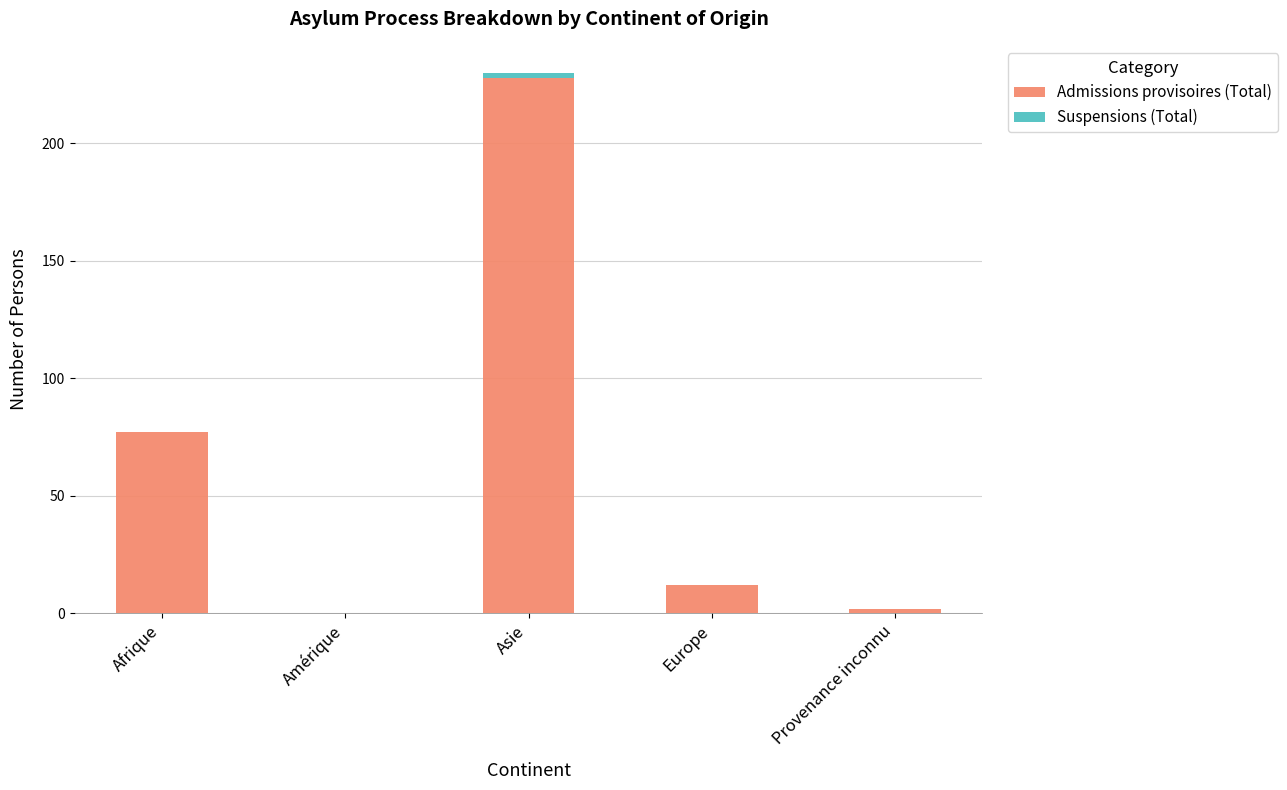

At which label is Admissions provisoires (Total) closest to 114?

Afrique